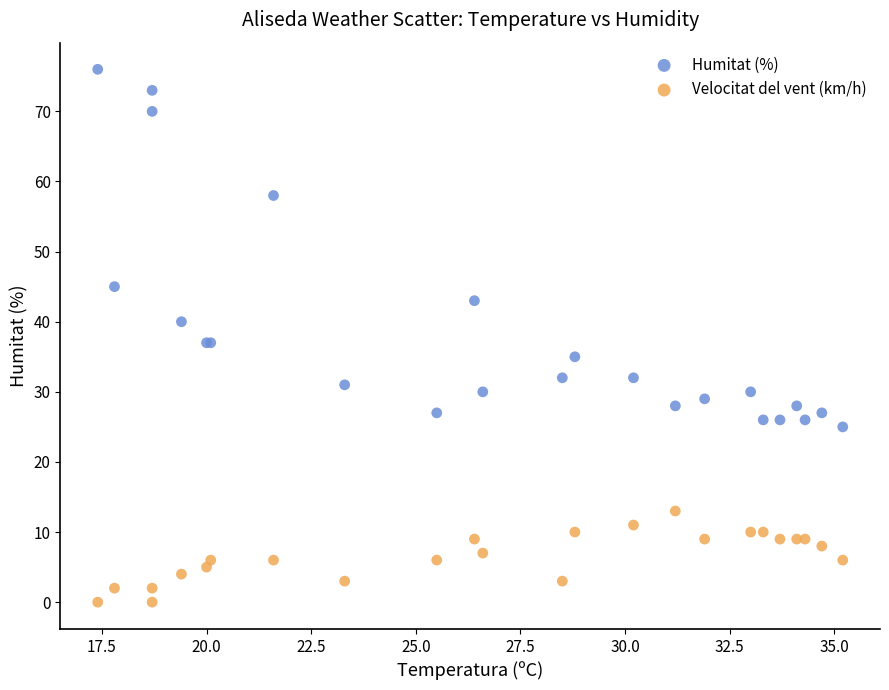

Which series contains the lowest Y value?

Velocitat del vent (km/h)